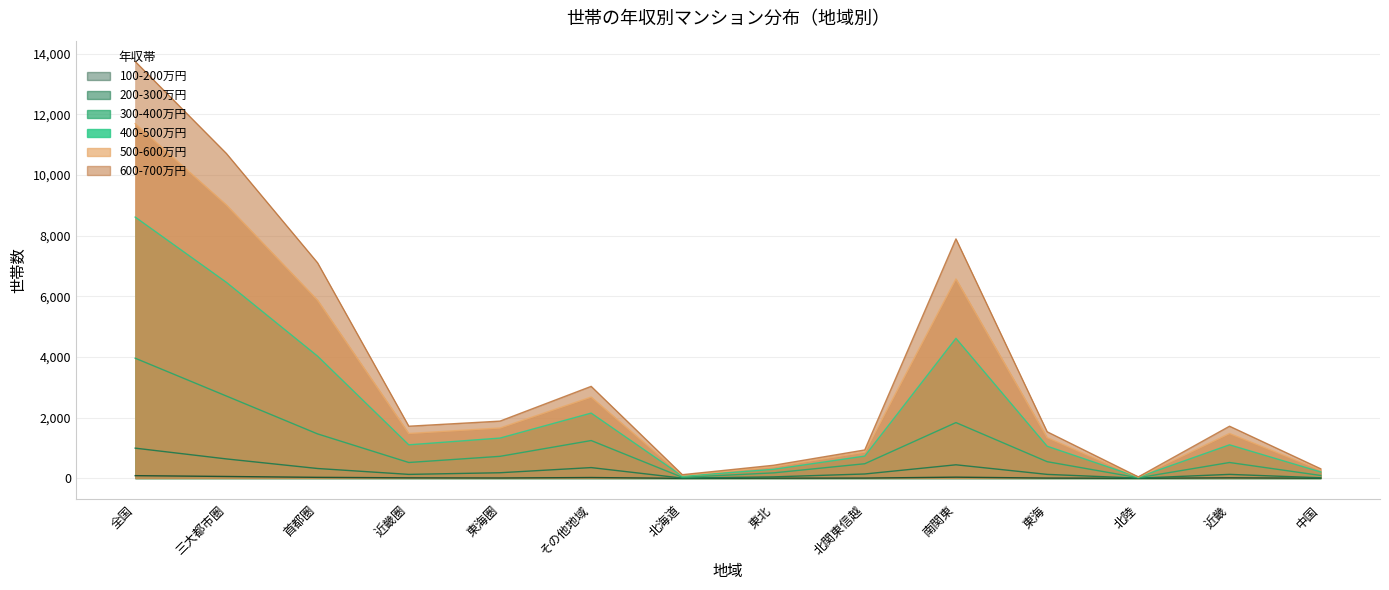

What is the total value across all series at 東海?

4632